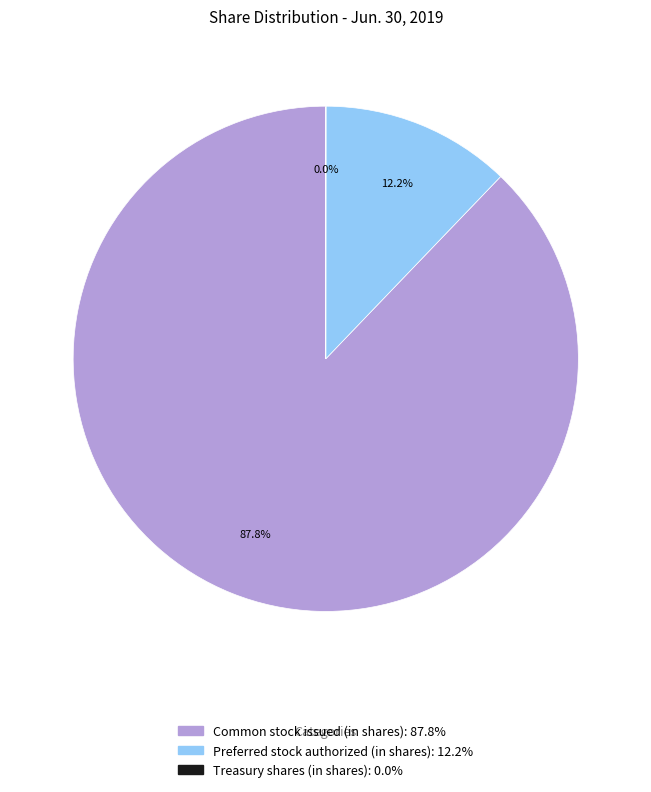

What is the majority slice?

Common stock issued (in shares)